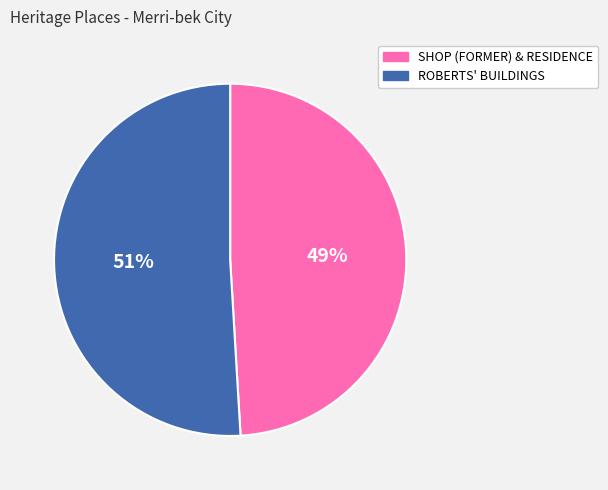

To the nearest percent, what percentage of the pie is SHOP (FORMER) & RESIDENCE?

49%